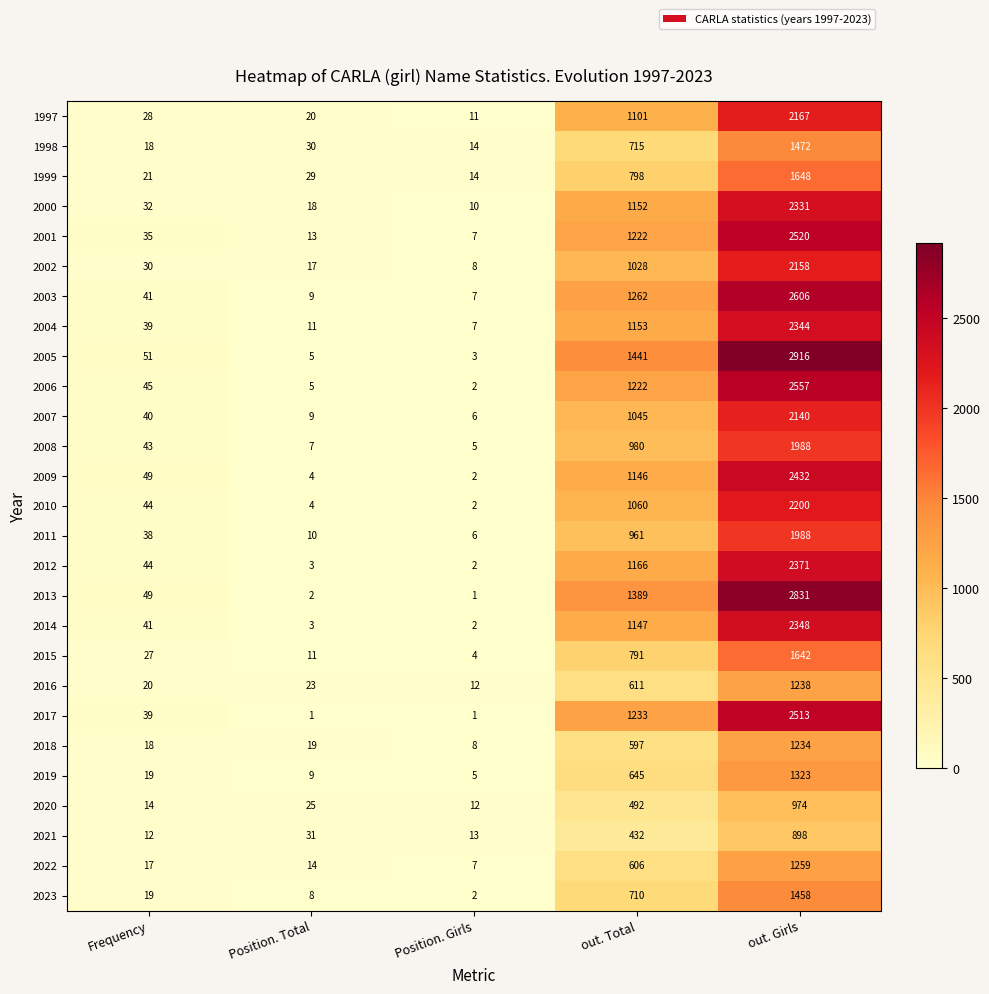

What is the difference between the maximum and minimum values in the 2000 series?

2321